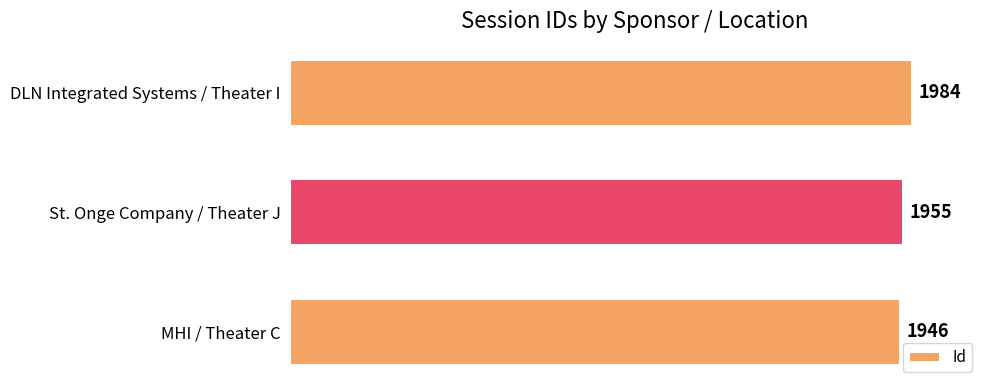

What is the change in value from MHI / Theater C to St. Onge Company / Theater J?

+9